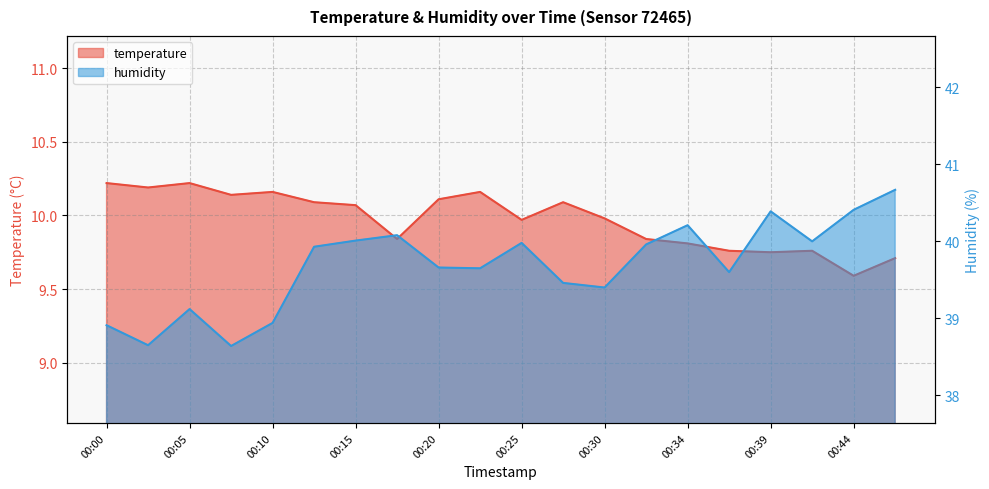

Reading left to right, what are all the values shown in this chart?

temperature: 10.2	10.2	10.2	10.1	10.2	10.1	10.1	9.8	10.1	10.2	10.0	10.1	10.0	9.8	9.8	9.8	9.8	9.8	9.6	9.7
humidity: 38.9	38.6	39.1	38.6	38.9	39.9	40.0	40.1	39.7	39.6	40.0	39.5	39.4	40.0	40.2	39.6	40.4	40.0	40.4	40.7